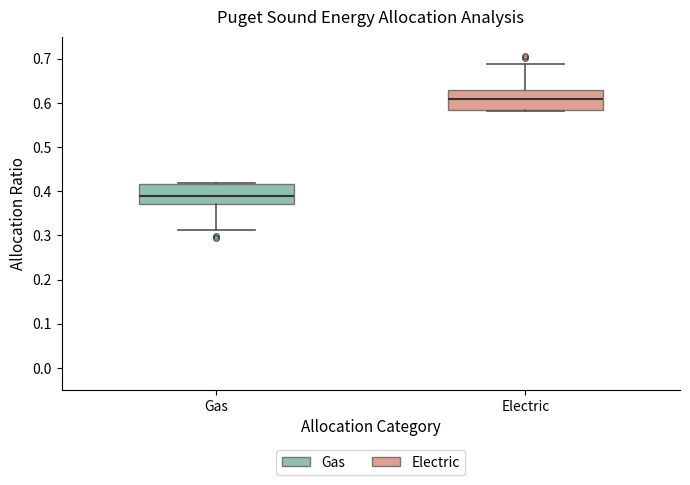

Where does the lower whisker of the box for Gas end on the y-axis? The values are not printed on the chart, so give them approximately, as read against the axis.

0.31